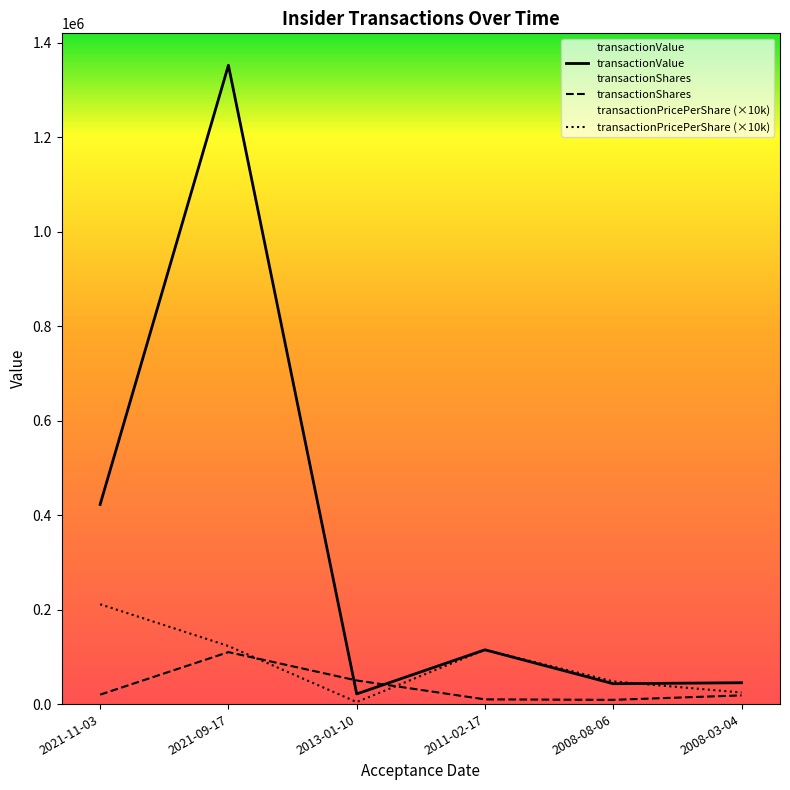

What is the average value of the transactionShares series?

36235.0